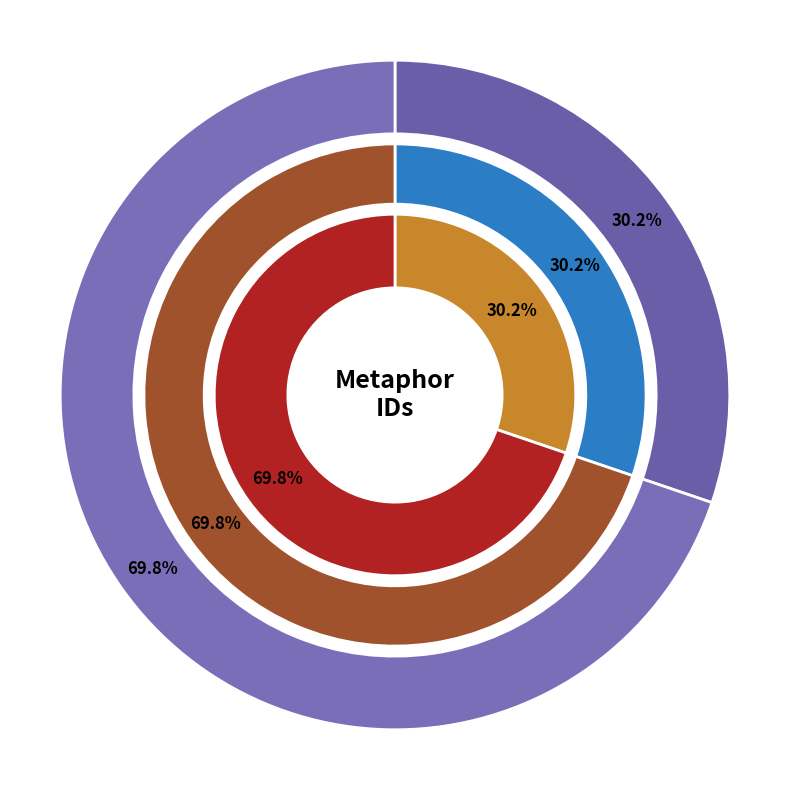

To the nearest percent, what percentage of the pie is In later ages Des Cartes?

70%